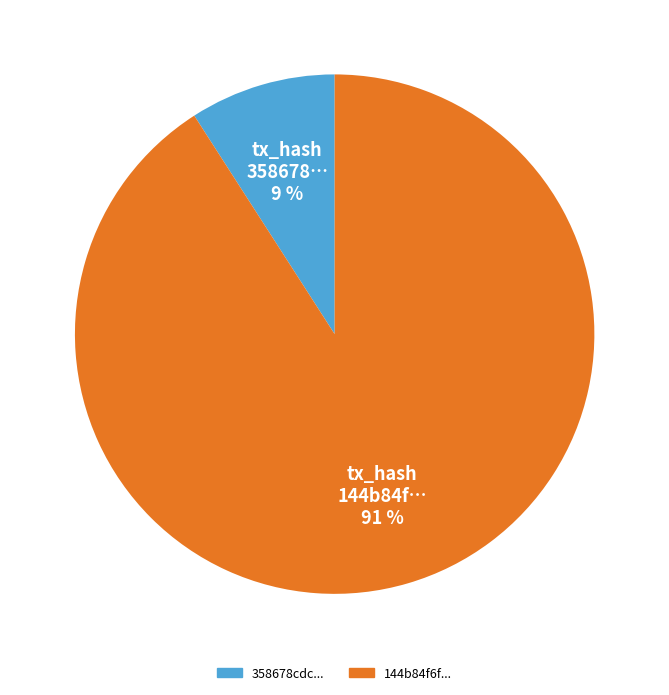

True or false: 358678cdc... accounts for 9% of the total.

True